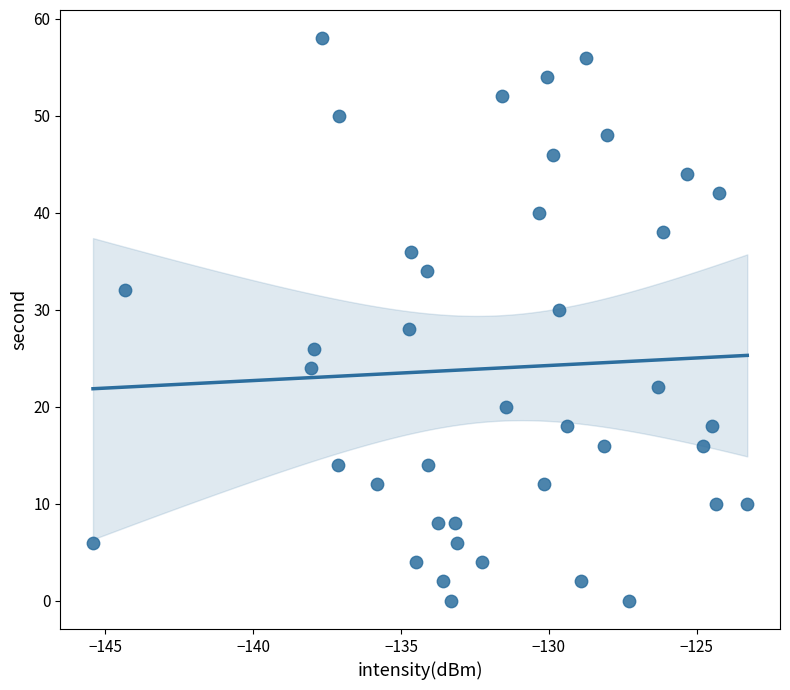

What is the range of Y values (max minus min)?

58